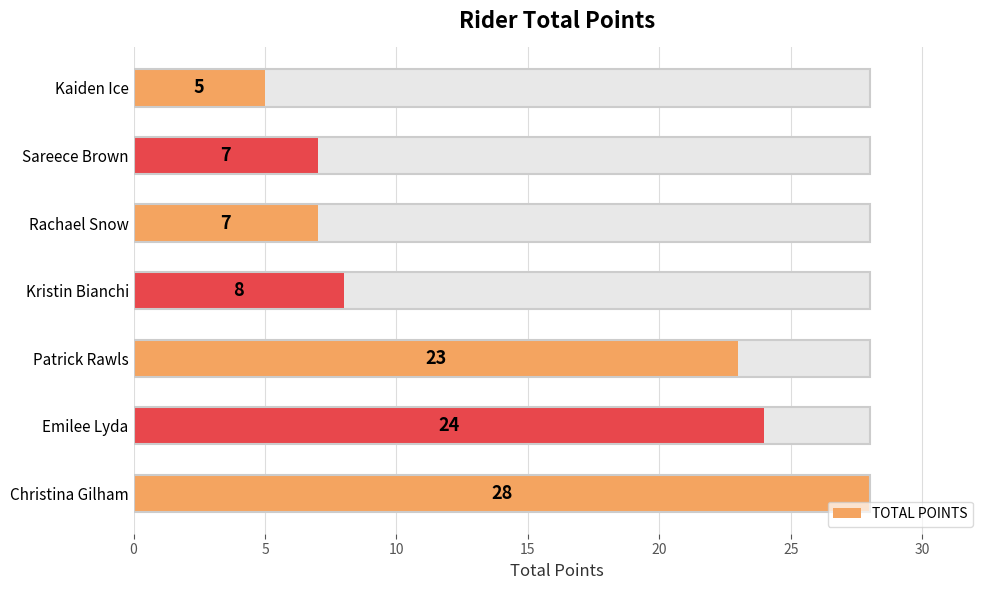

How many values are below 8?

3